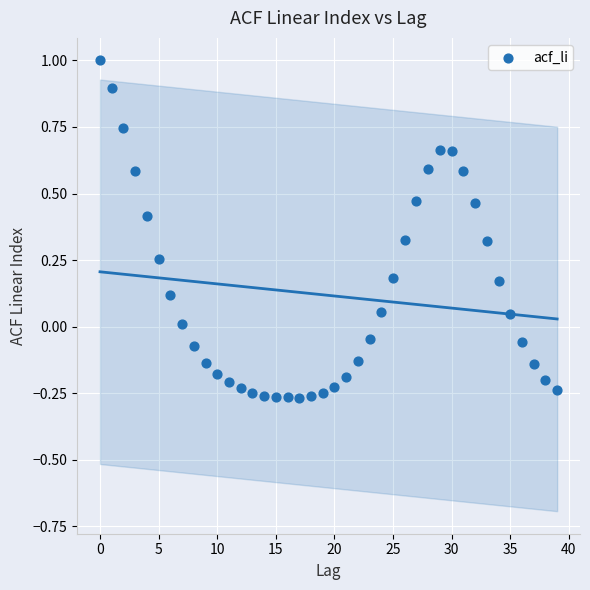

What is the range of Y values (max minus min)?

1.3